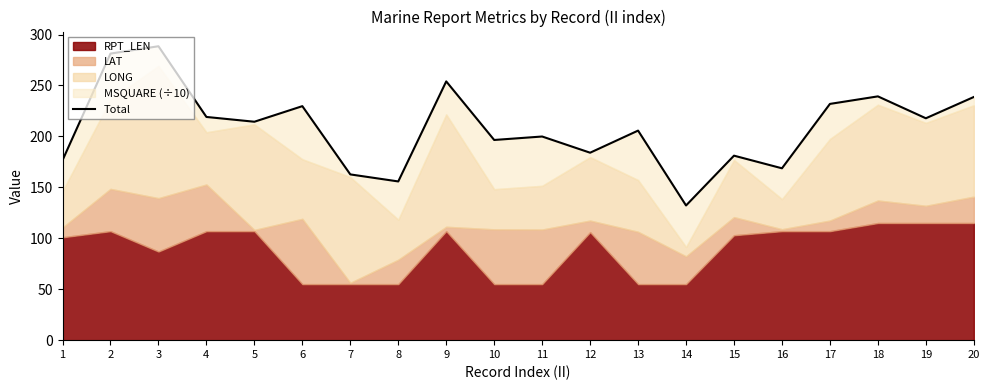

Rank the categories by value from highest to lowest.

3, 2, 9, 18, 20, 17, 6, 4, 19, 5, 13, 11, 10, 12, 15, 1, 16, 7, 8, 14